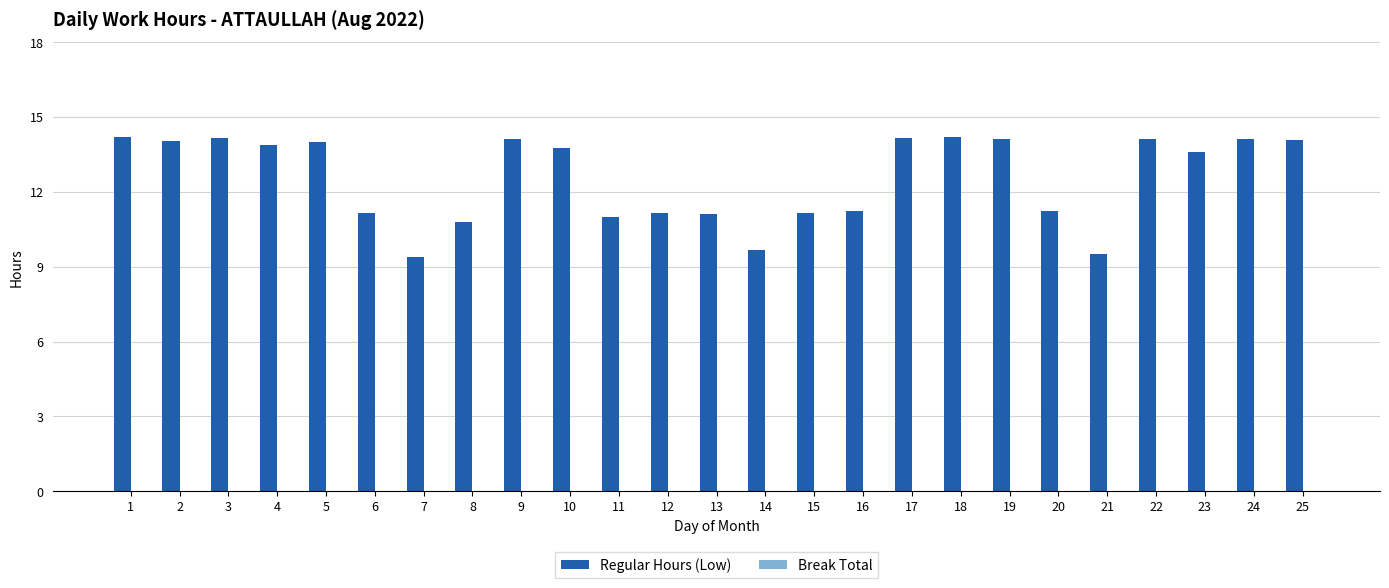

What is the minimum value shown in the chart?

9.4